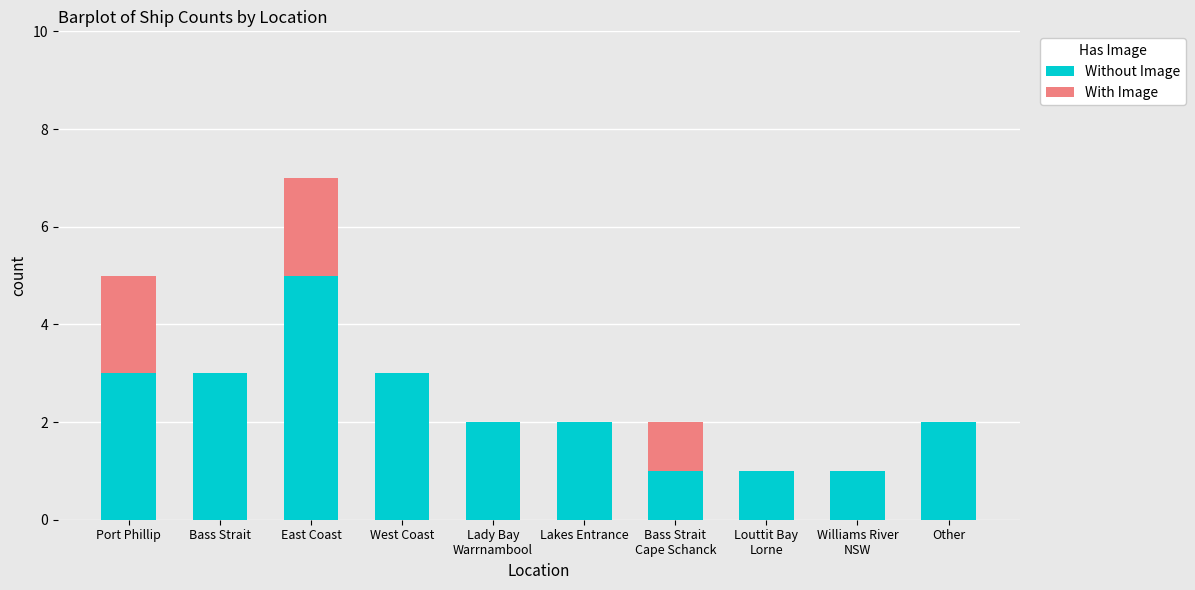

What is the total value across all series at Other?

2